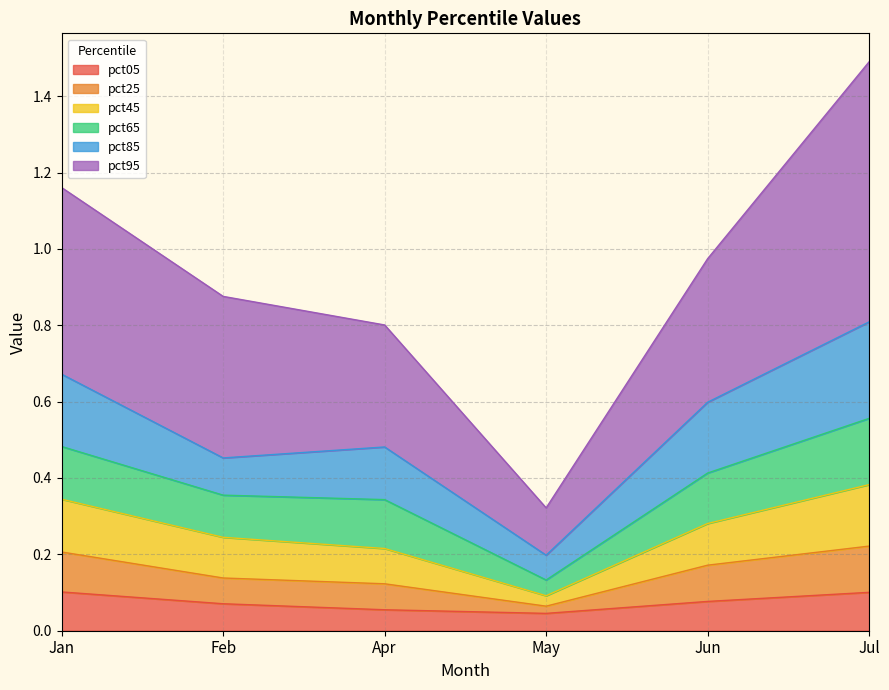

Which series has the largest range (max minus min)?

pct95